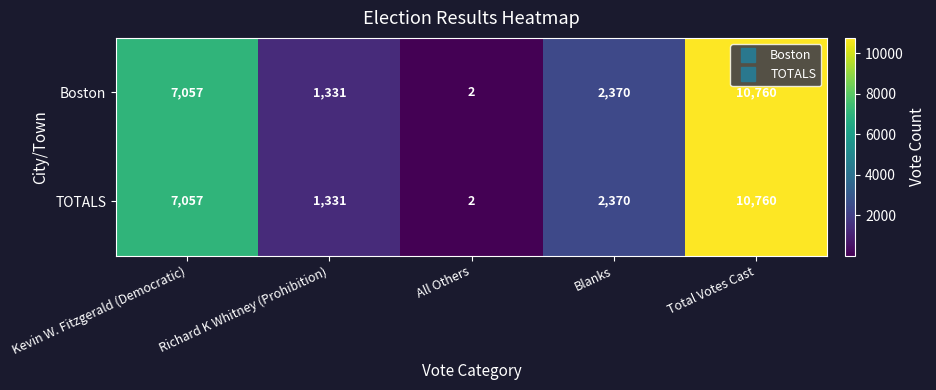

List the labels in order of Boston value, largest first.

Total Votes Cast, Kevin W. Fitzgerald (Democratic), Blanks, Richard K Whitney (Prohibition), All Others